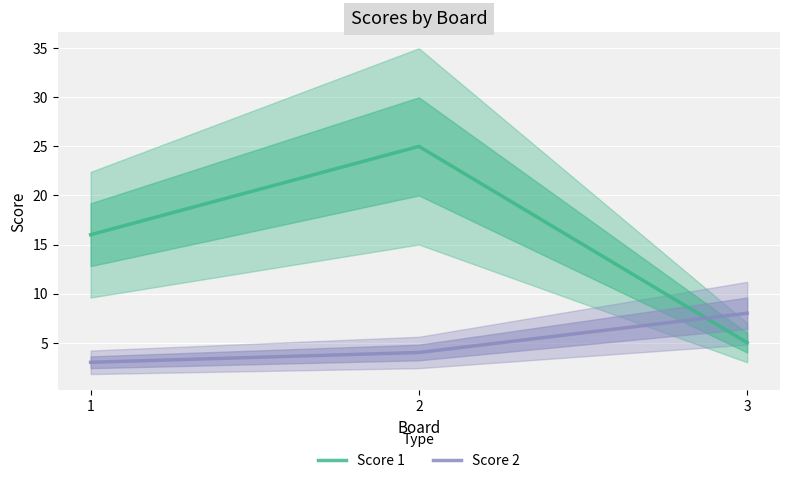

List the series in order of their peak value, lowest first.

Score 2, Score 1